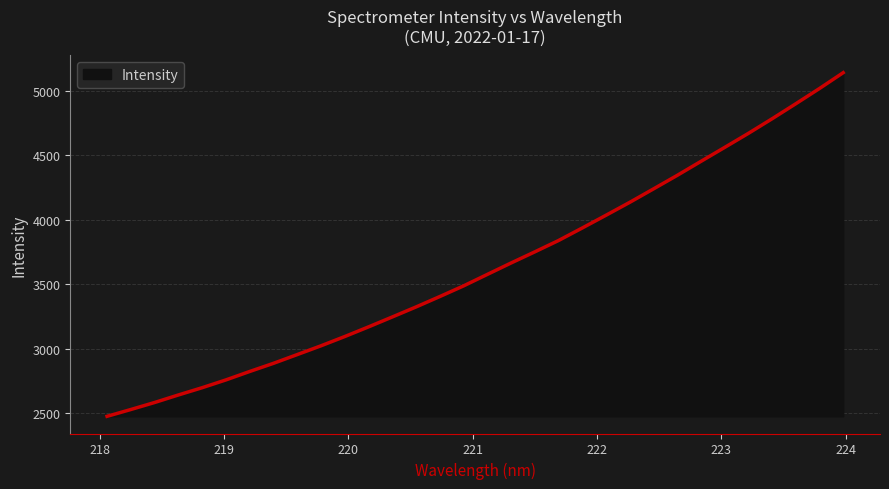

What is the smallest value displayed?

2474.5